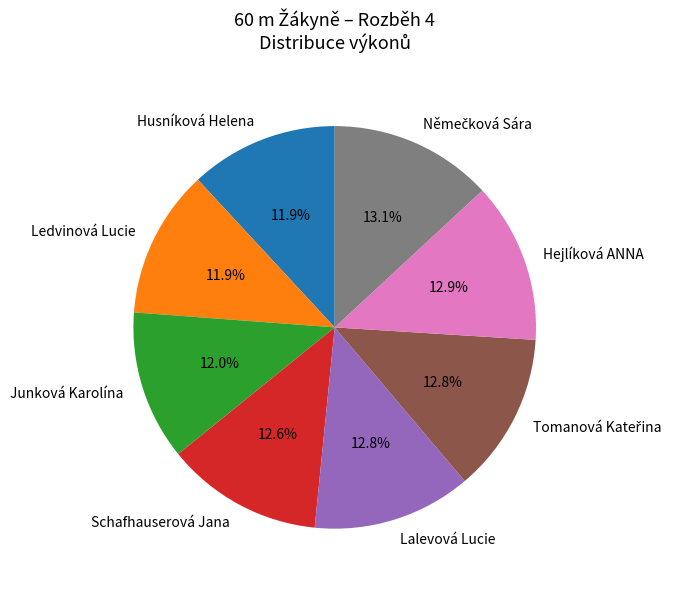

To the nearest percent, what is the difference between the Schafhauserová Jana and Junková Karolína slice percentages?

1%